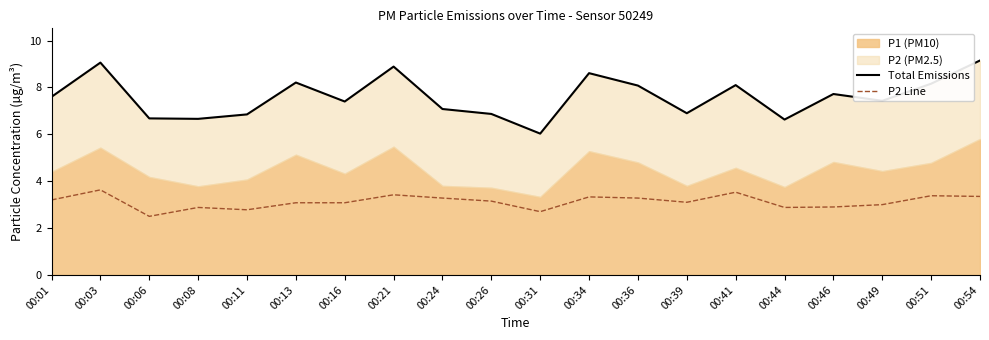

Is it true that Total Emissions equals 1.3 at 00:31?

False